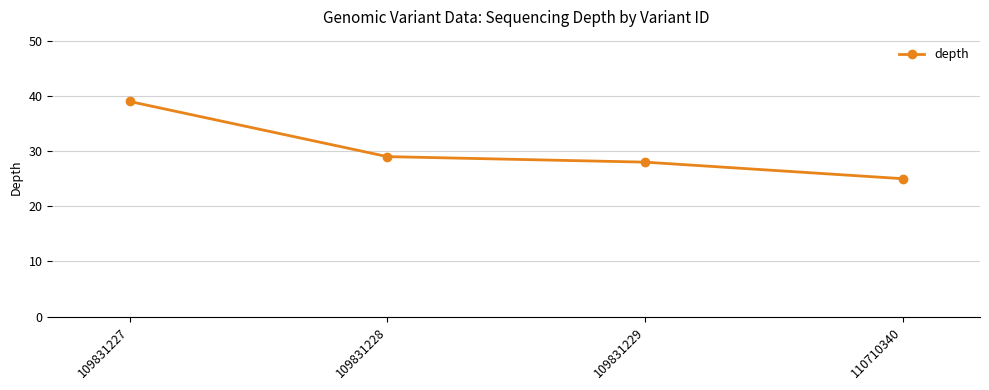

Rank the categories by value from lowest to highest.

110710340, 109831229, 109831228, 109831227